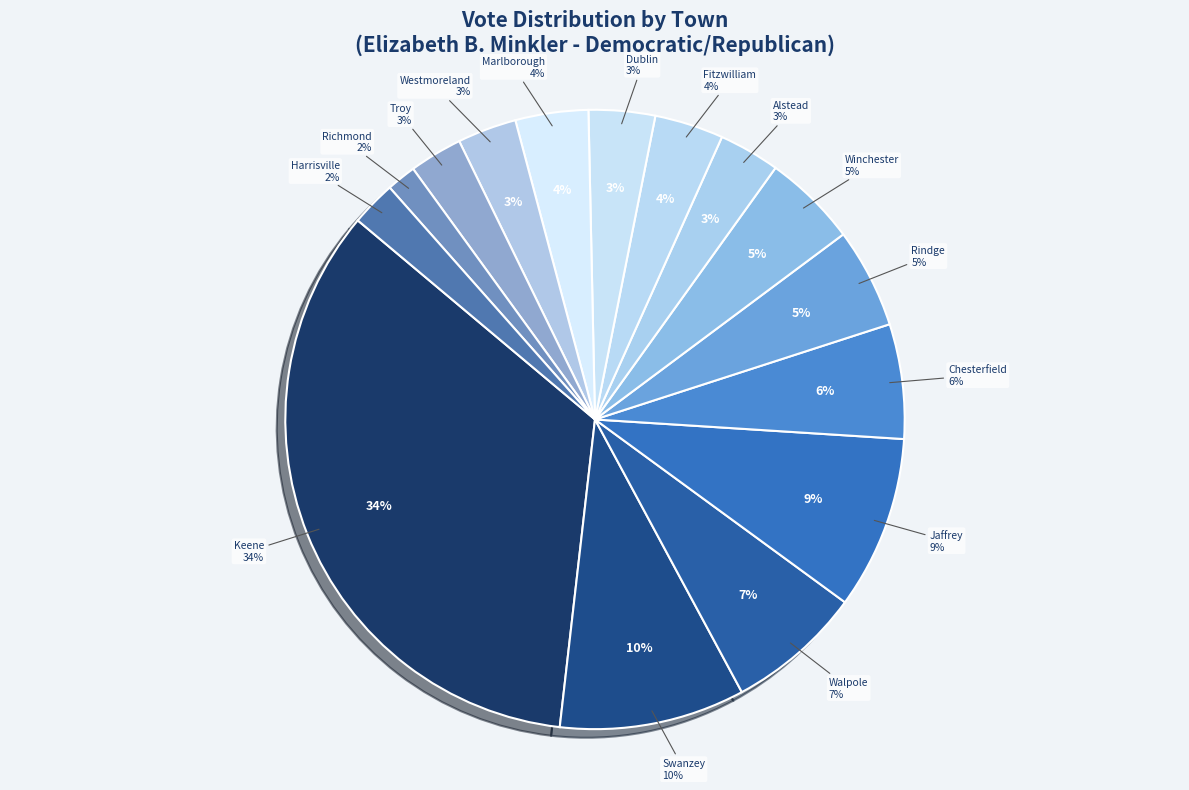

To the nearest percent, what portion does Richmond represent?

2%